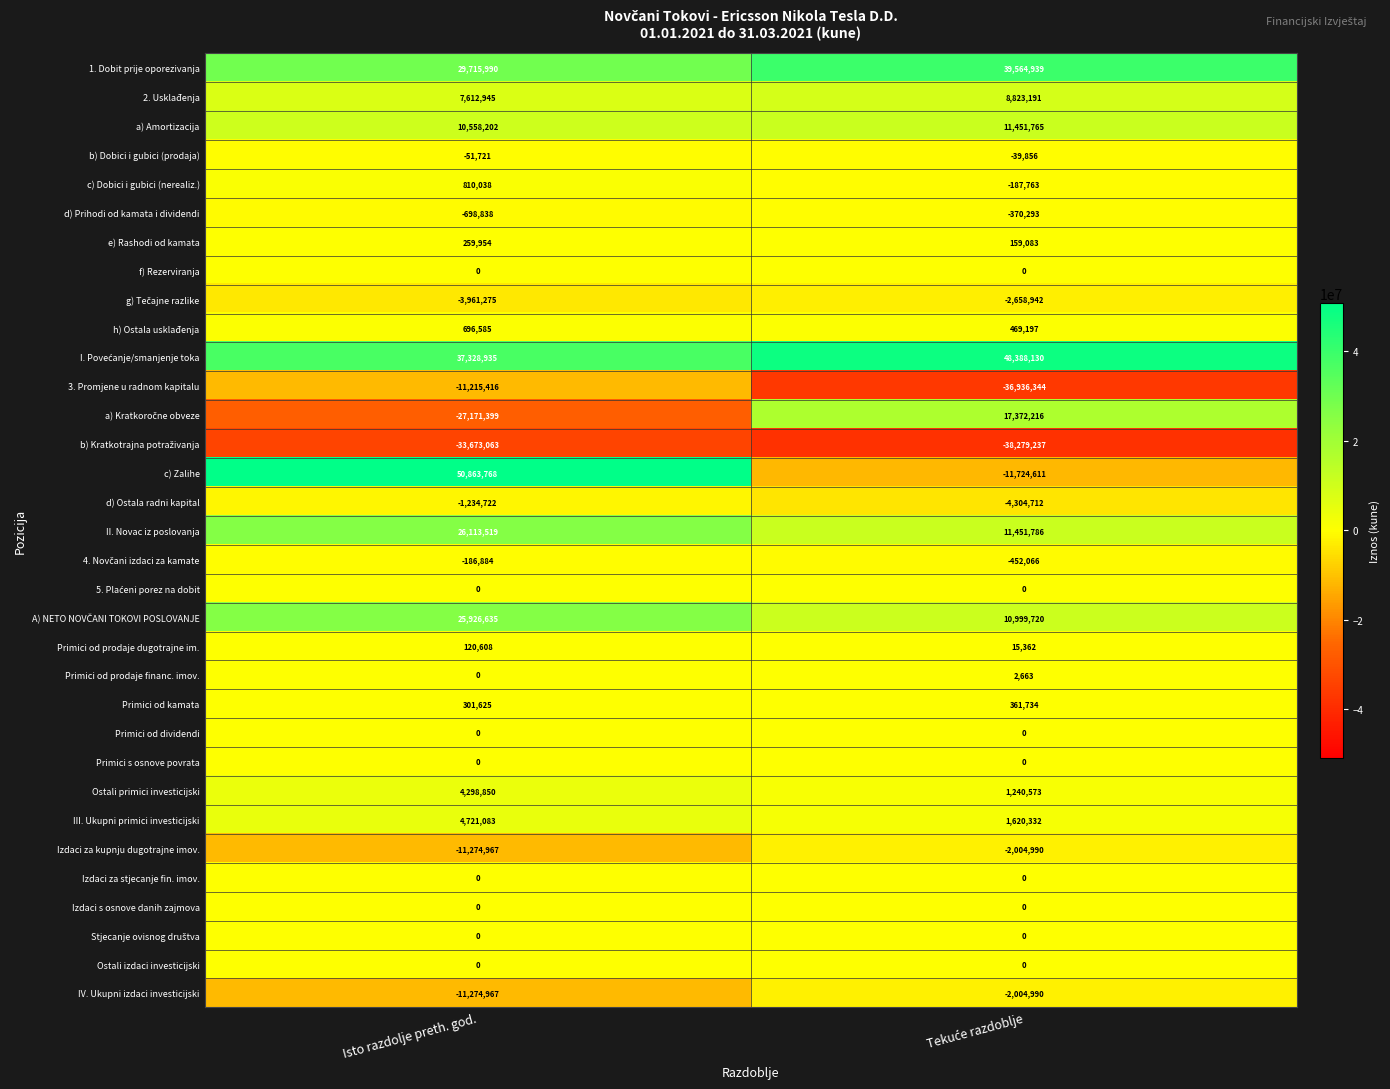

How many categories are shown in the chart?

2